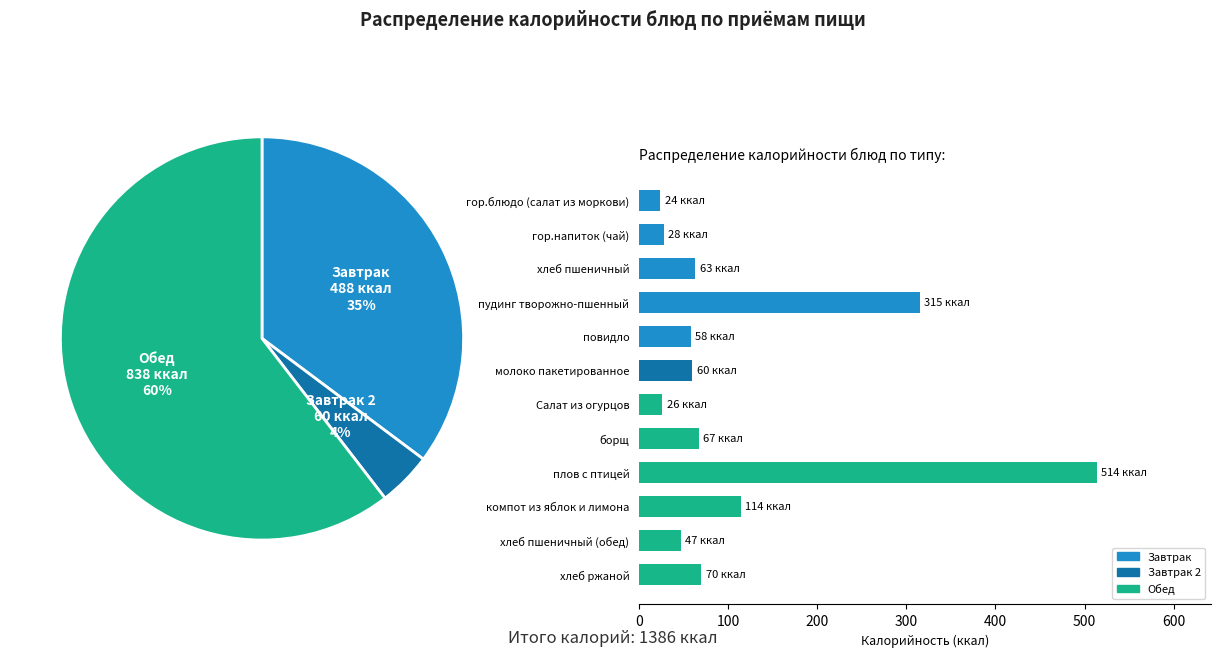

True or false: хлеб ржаной accounts for 13% of the total.

False